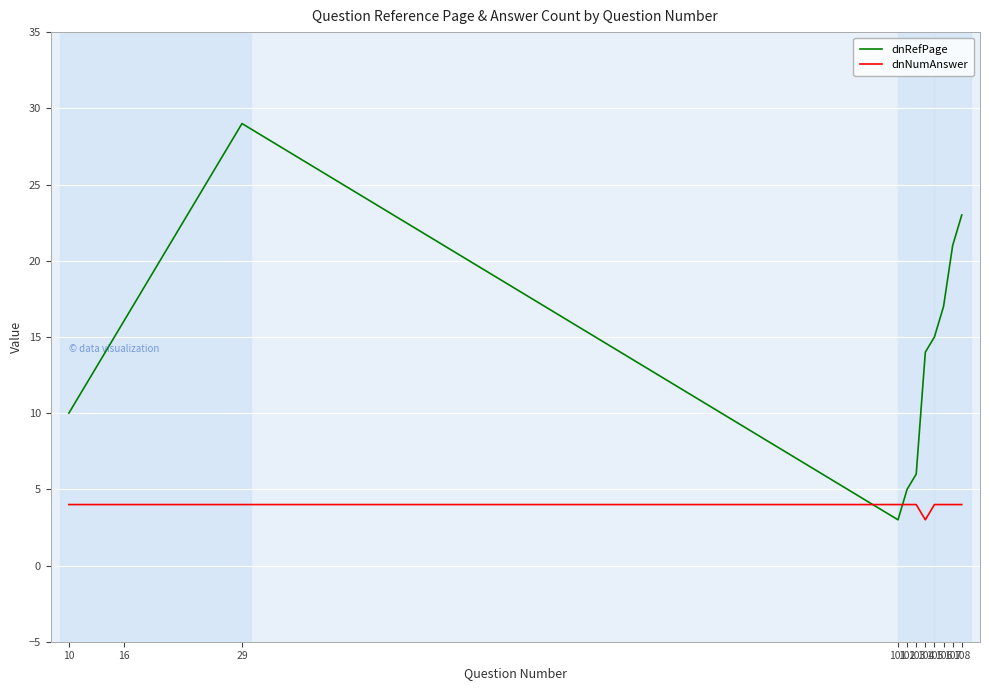

Where is the first local minimum for dnRefPage?

101